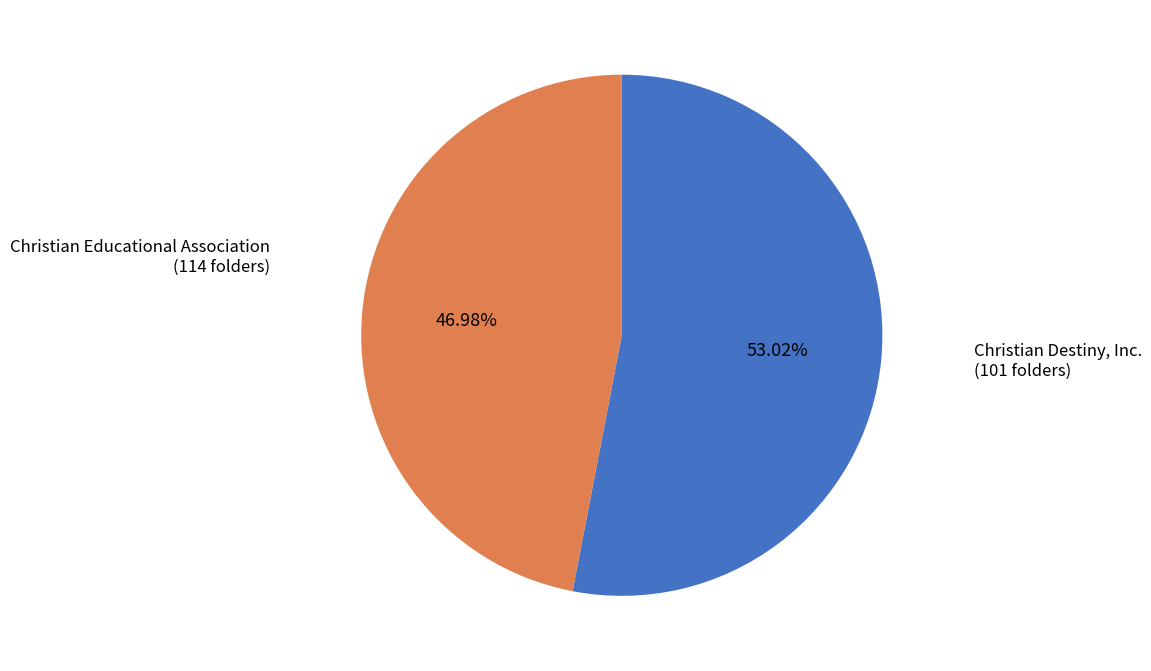

Which category has the smallest portion of the pie?

Christian Destiny, Inc.